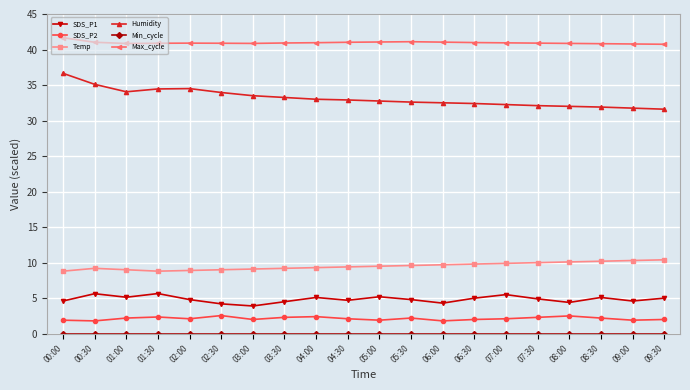

What is the spread (max minus min) of values at 04:00?

40.9